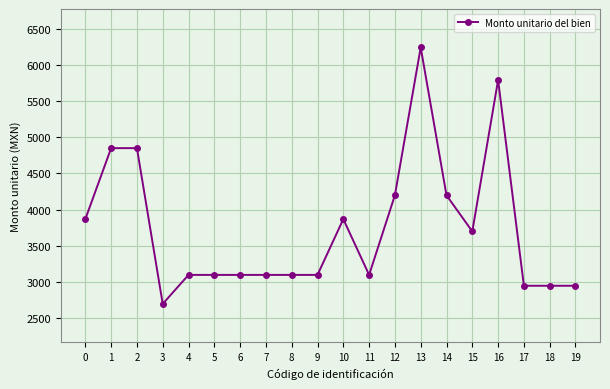

What is the ratio of the value at 12 to the value at 3?

1.6